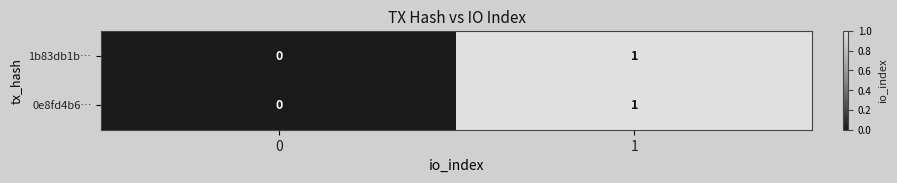

The 1b83db1b… series shows 1 at 1. True or false?

True